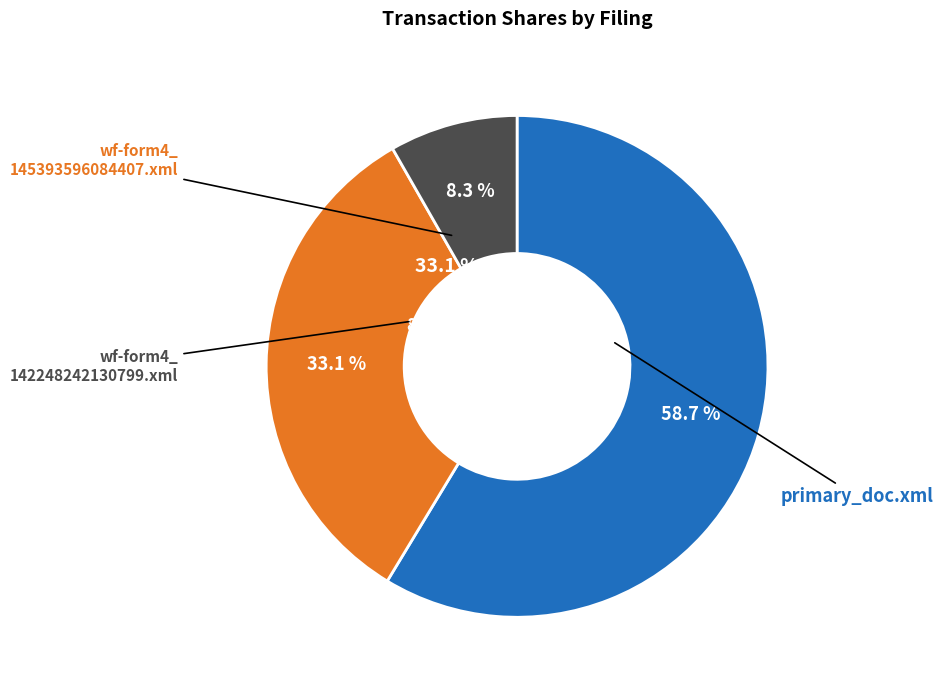

Which has a higher value, wf-form4_142248242130799.xml or primary_doc.xml?

primary_doc.xml